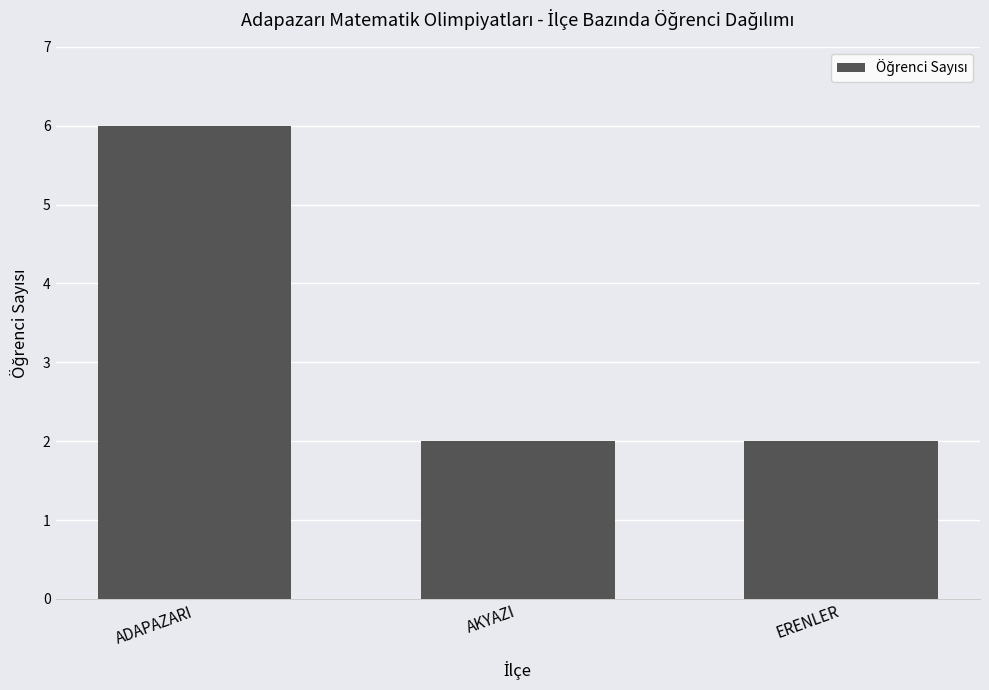

The value at ERENLER is 1. True or false?

False